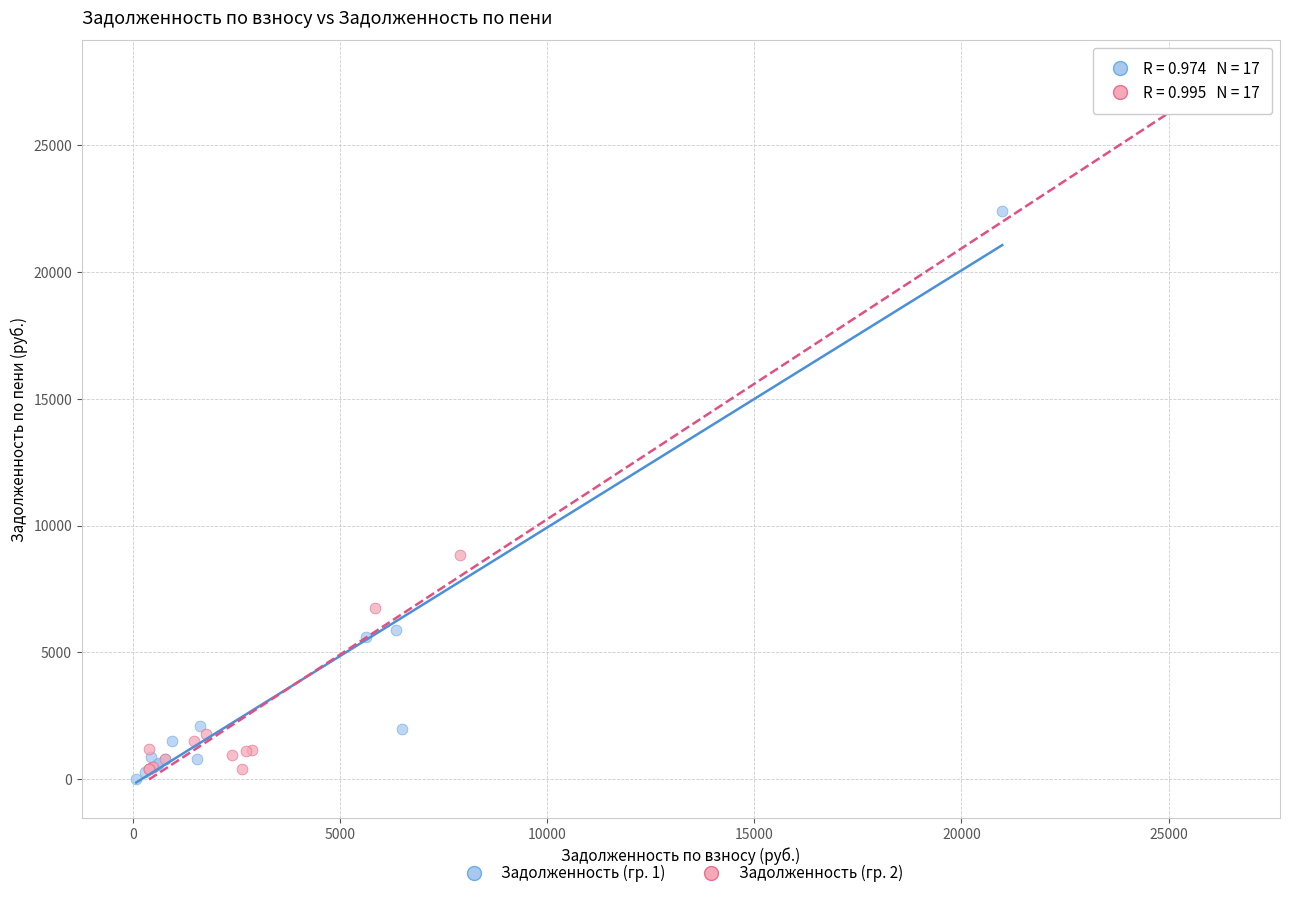

Which series contains the lowest Y value?

Задолженность (гр. 1)